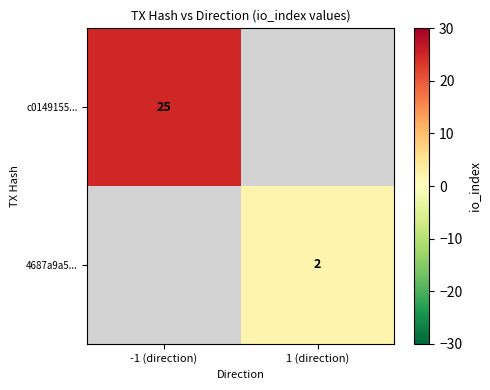

Is the value of 4687a9a5... at 1 (direction) greater than the value of c0149155... at -1 (direction)?

No